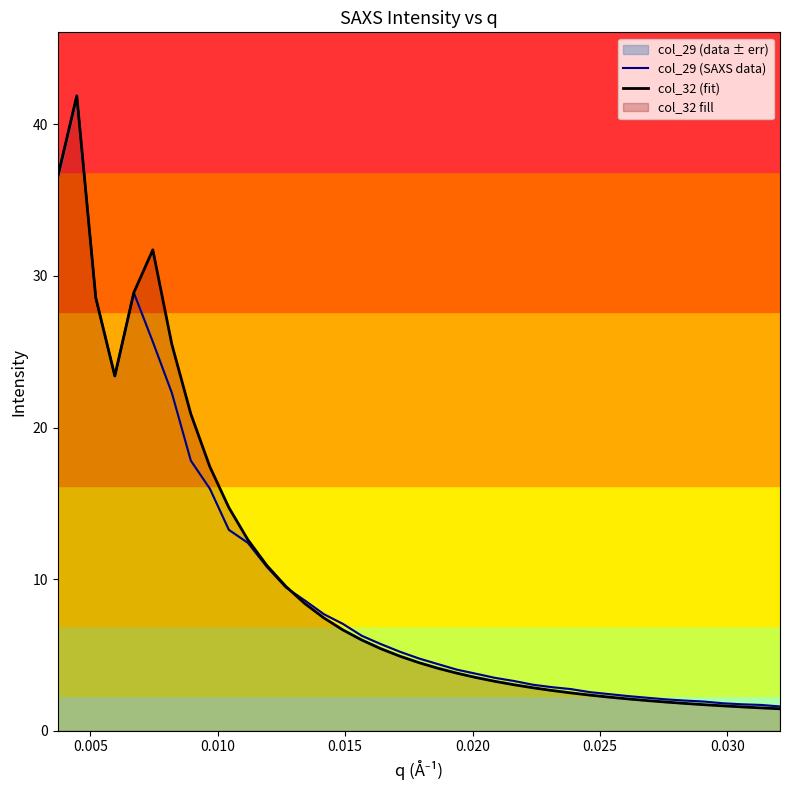

What is the maximum value for col_29 (SAXS data)?

41.9